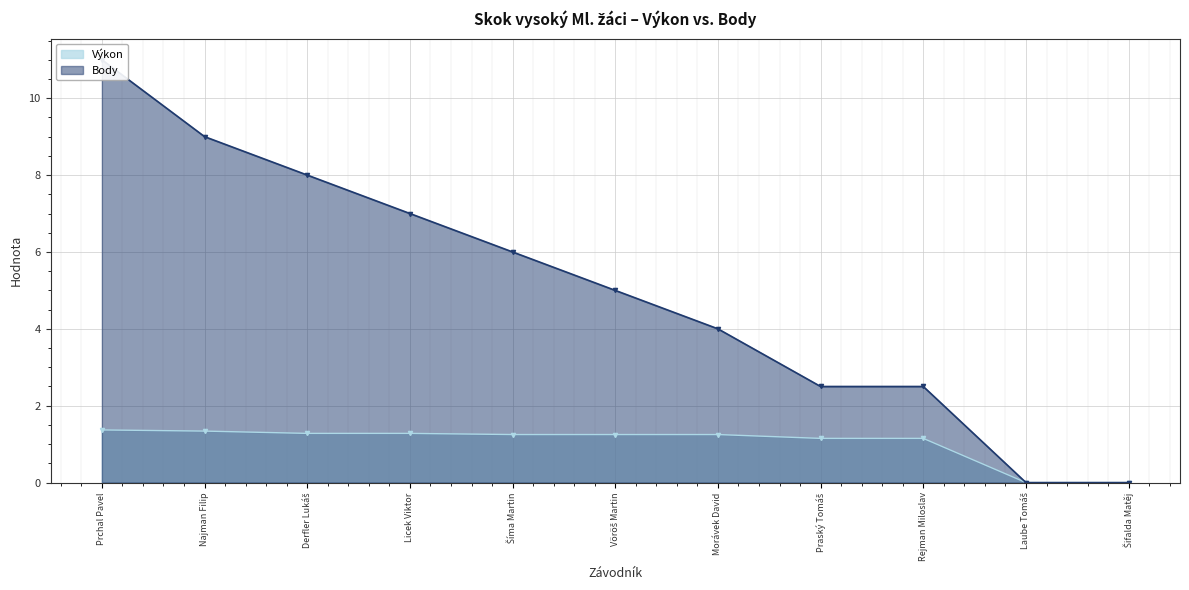

Reading right to left, list all the values displayed in this chart.

Výkon: Šifalda Matěj=0.0	Laube Tomáš=0.0	Rejman Miloslav=1.1	Praský Tomáš=1.1	Morávek David=1.2	Vöröš Martin=1.2	Šíma Martin=1.2	Licek Viktor=1.3	Derfler Lukáš=1.3	Najman Filip=1.3	Prchal Pavel=1.4
Body: Šifalda Matěj=0.0	Laube Tomáš=0.0	Rejman Miloslav=2.5	Praský Tomáš=2.5	Morávek David=4.0	Vöröš Martin=5.0	Šíma Martin=6.0	Licek Viktor=7.0	Derfler Lukáš=8.0	Najman Filip=9.0	Prchal Pavel=11.0